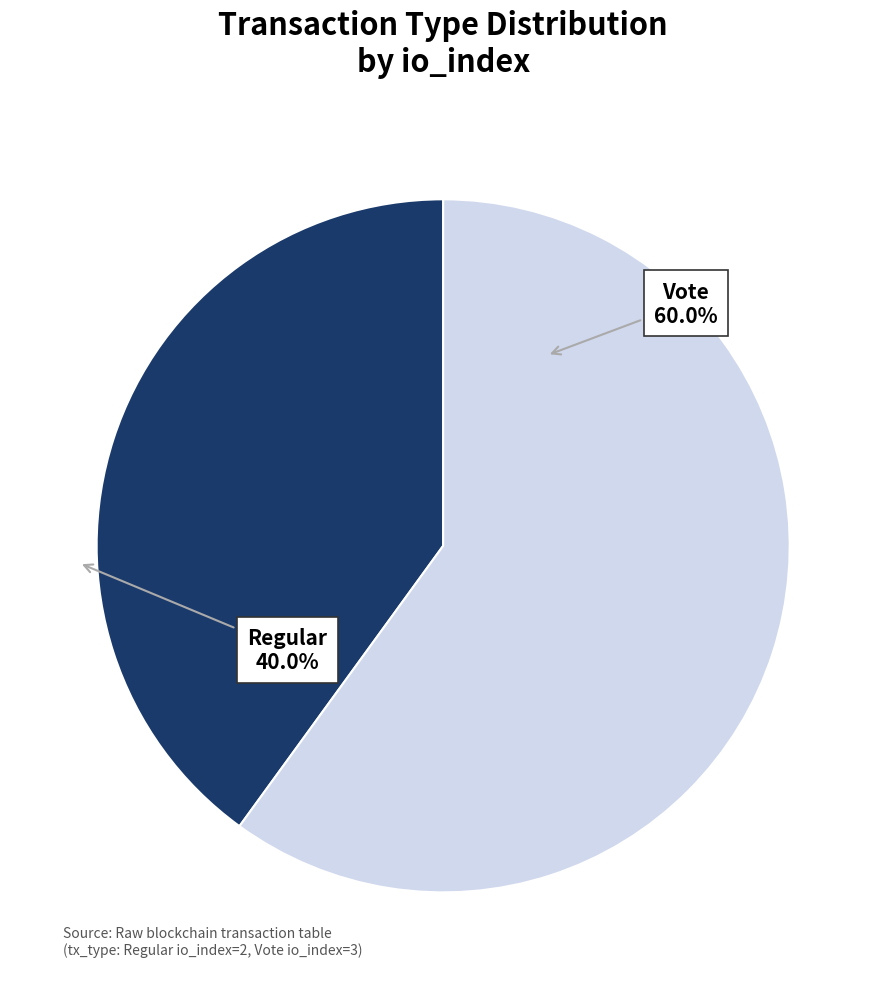

Does any single category account for the majority?

Yes